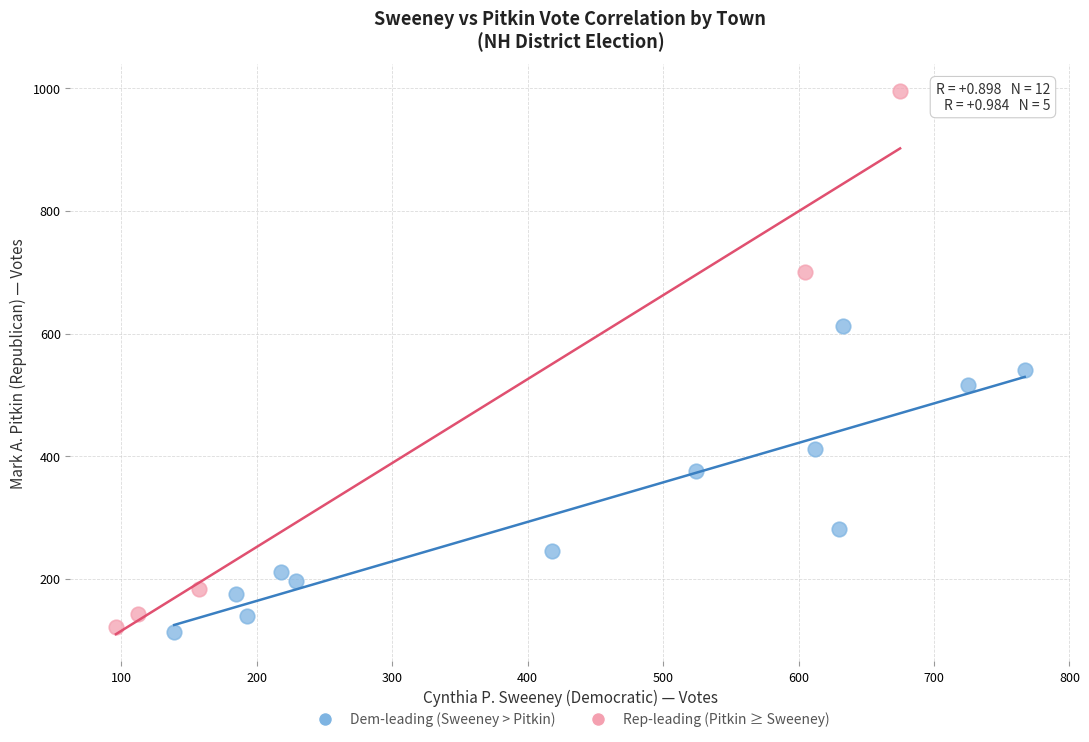

Which series reaches the maximum Y coordinate?

Rep-leading (Pitkin ≥ Sweeney)